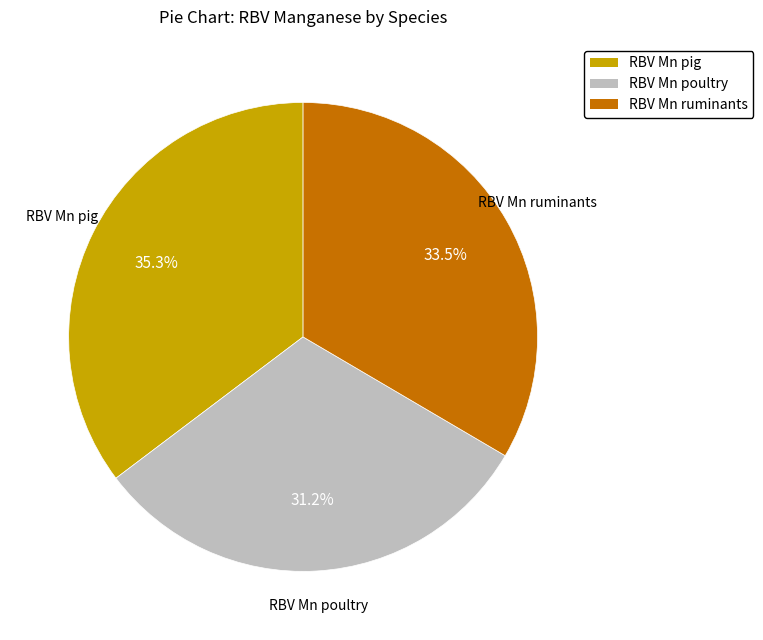

Is there any slice that represents more than half of the pie?

No